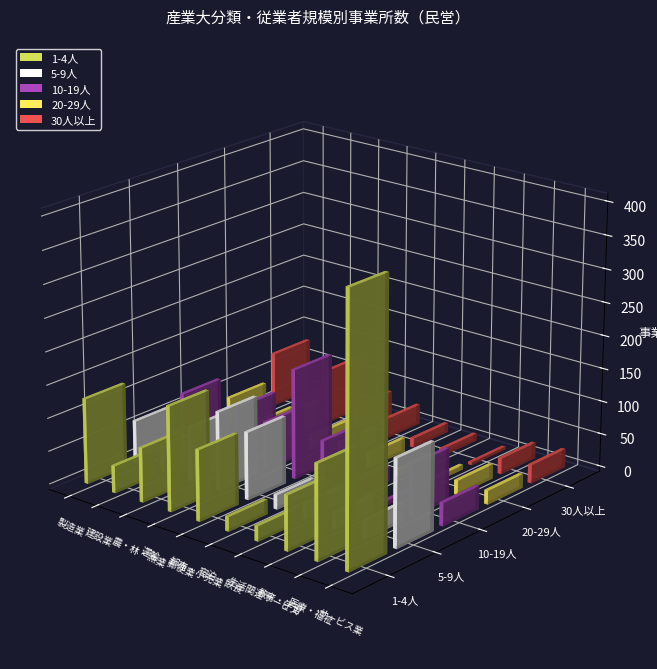

List the series in order of their peak value, highest first.

1-4人, 10-19人, 5-9人, 30人以上, 20-29人